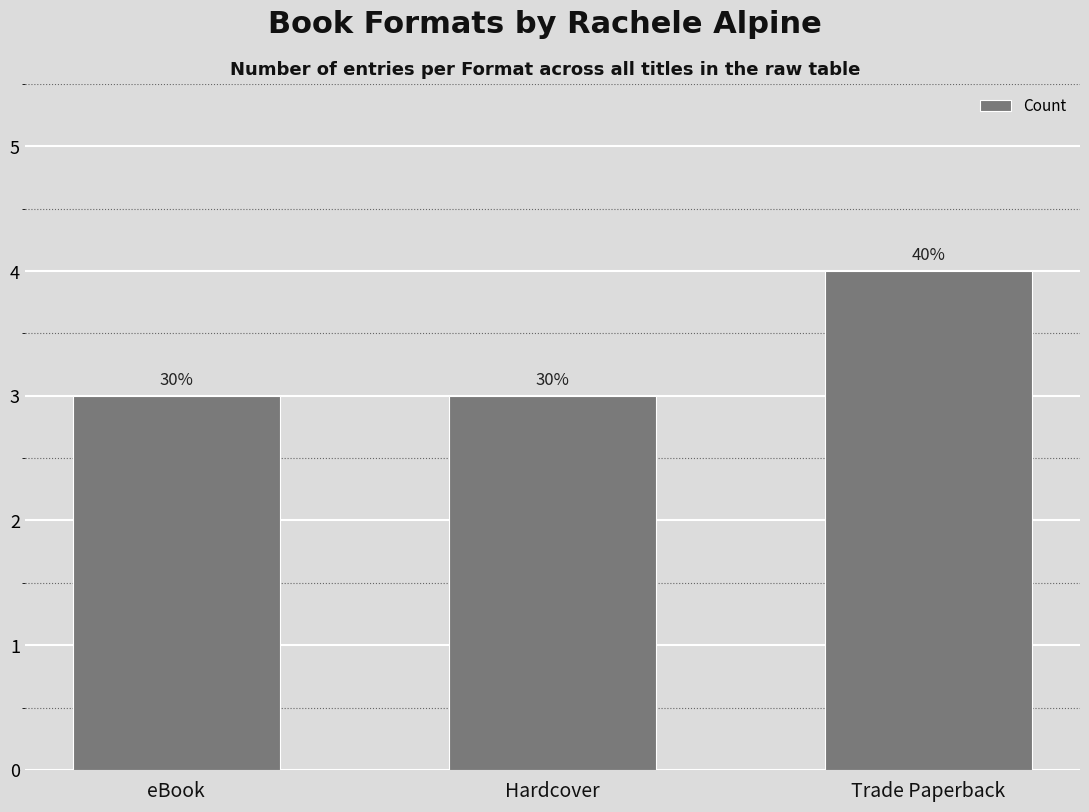

How many bars are there in total?

3